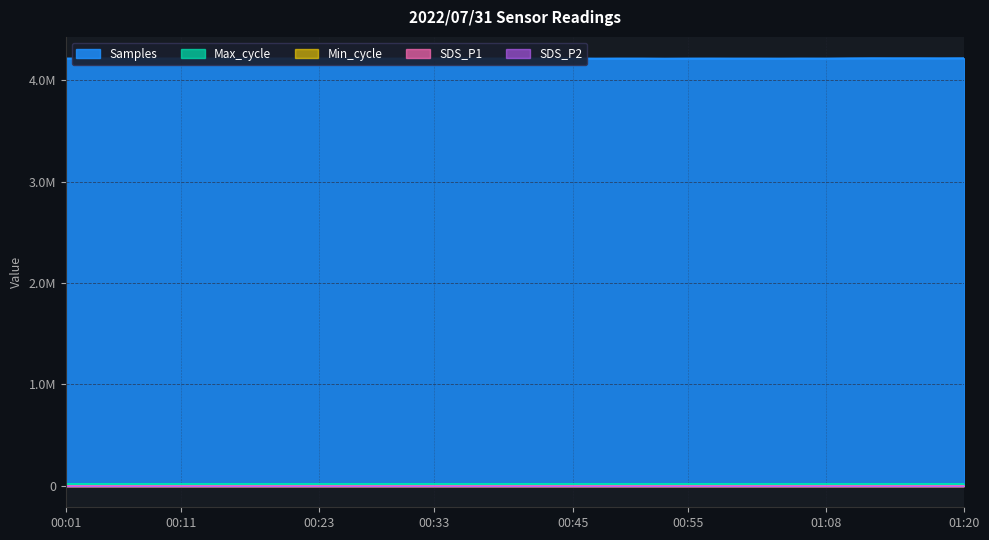

True or false: SDS_P1 and SDS_P2 cross at least once.

False